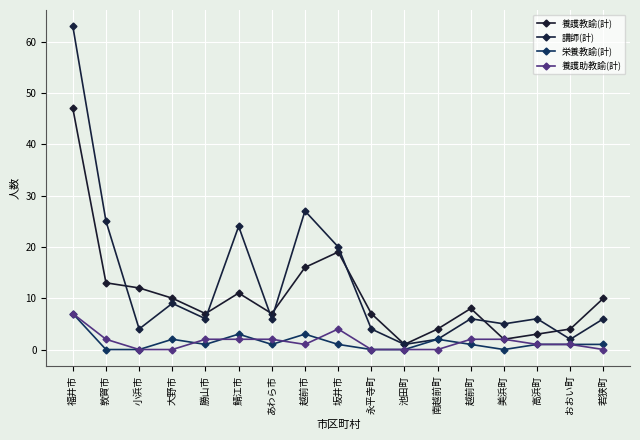

Is the value of 講師(計) at 福井市 greater than the value of 栄養教諭(計) at あわら市?

Yes